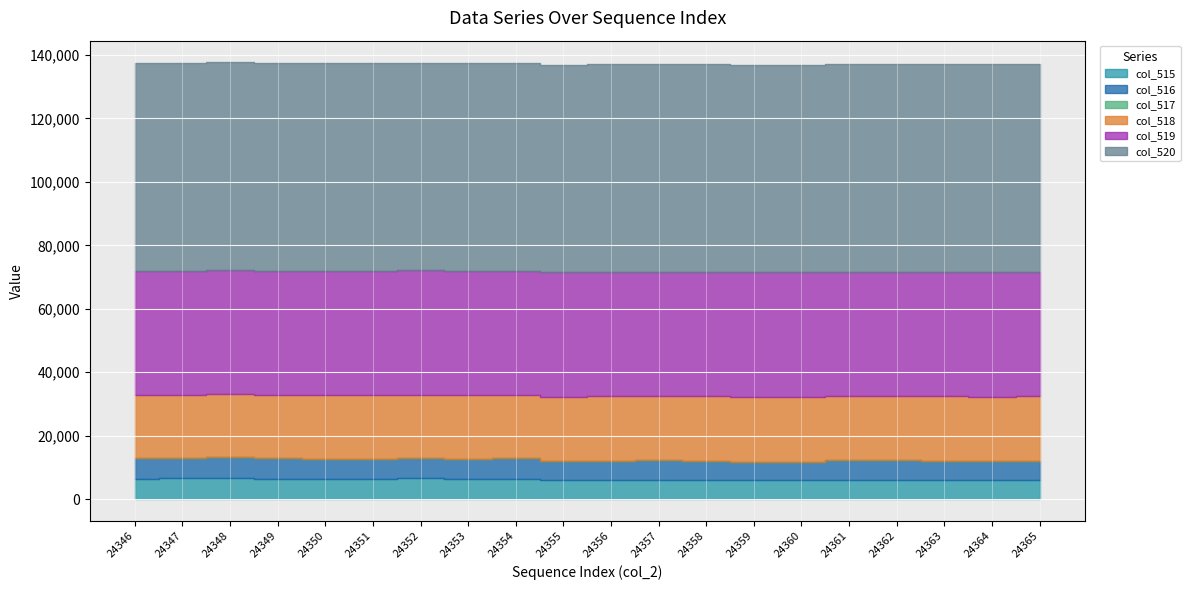

What is the difference between the col_515 values at 24362 and 24354?

241